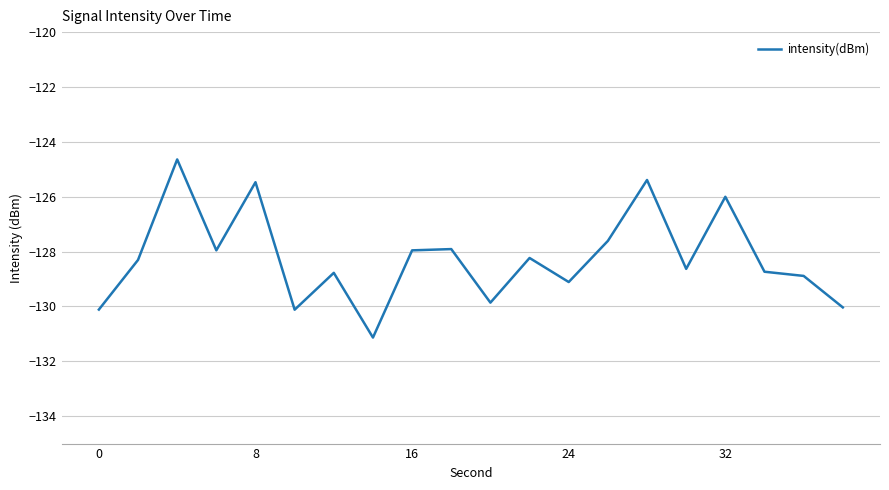

What is the difference between the maximum and second lowest values?

5.5